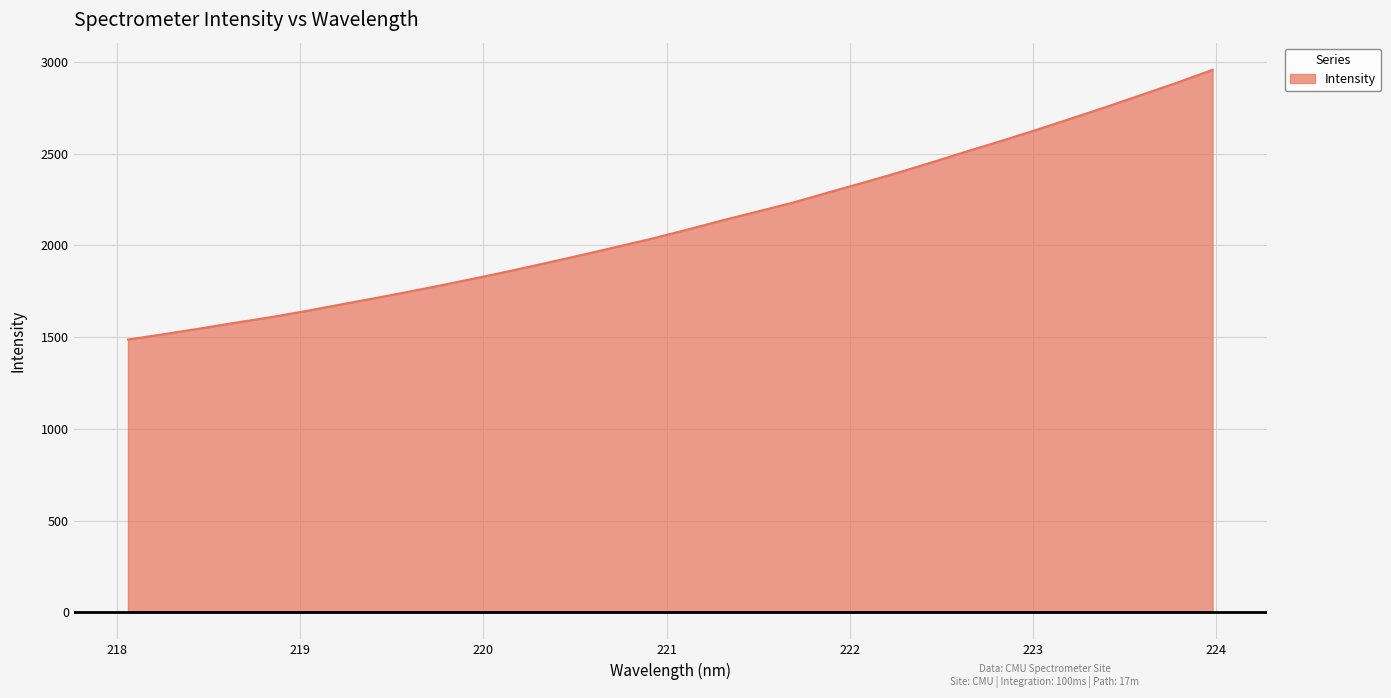

True or false: there are more than 1 points higher than both neighbors.

False